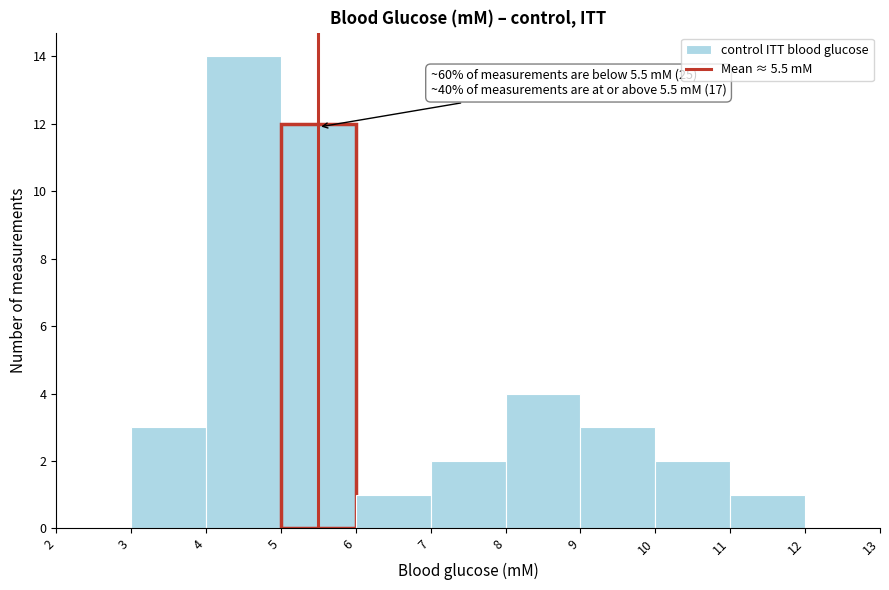

Which range on the x-axis has the tallest bar?

4 to 5